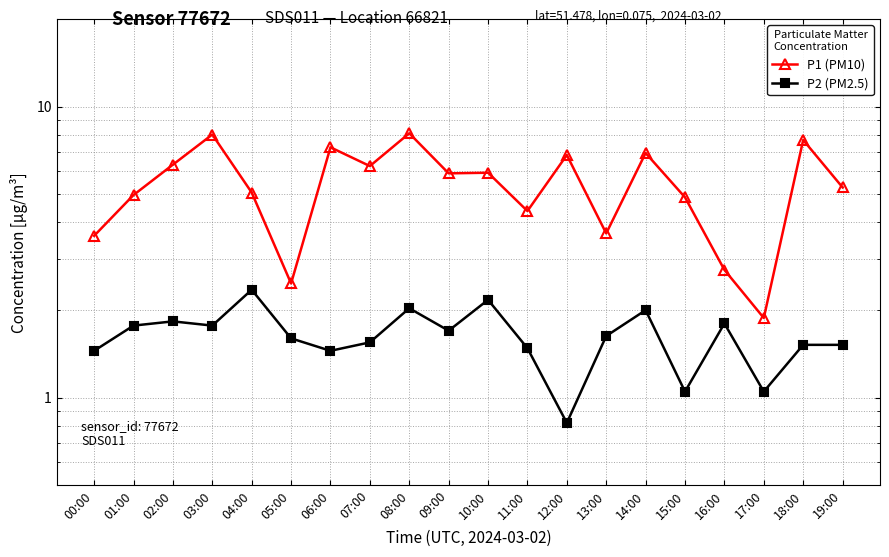

True or false: P1 (PM10) and P2 (PM2.5) intersect in this chart.

False